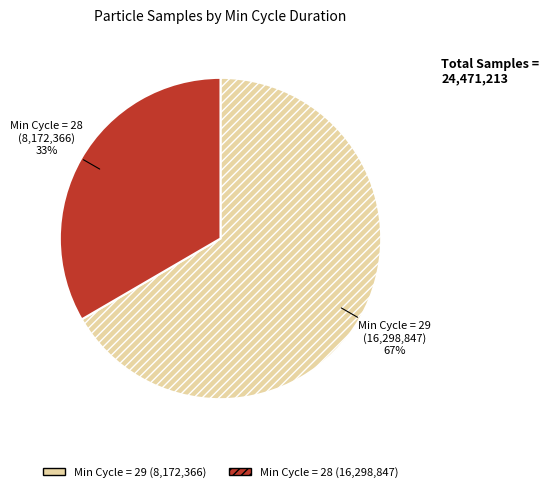

Does any single category account for the majority?

Yes